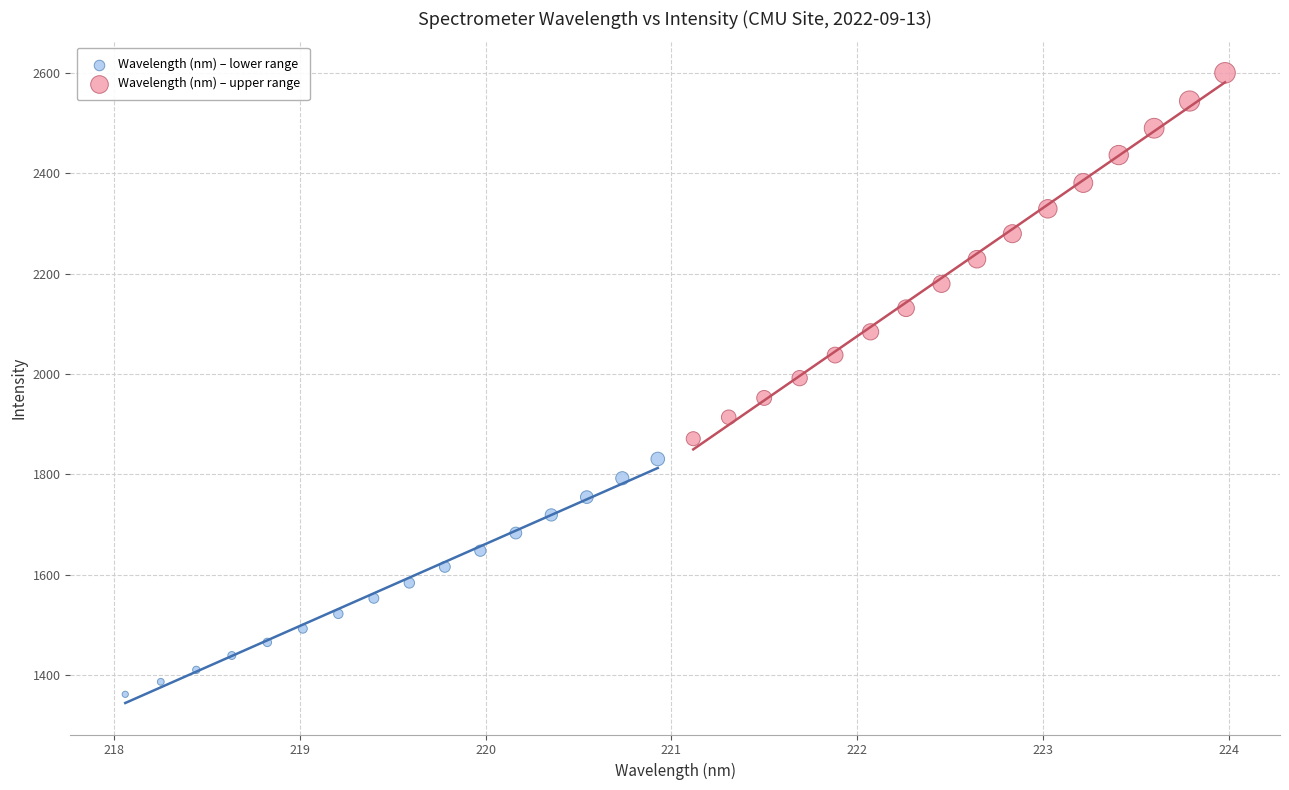

Which series has the widest spread of Y values?

Wavelength (nm) – upper range